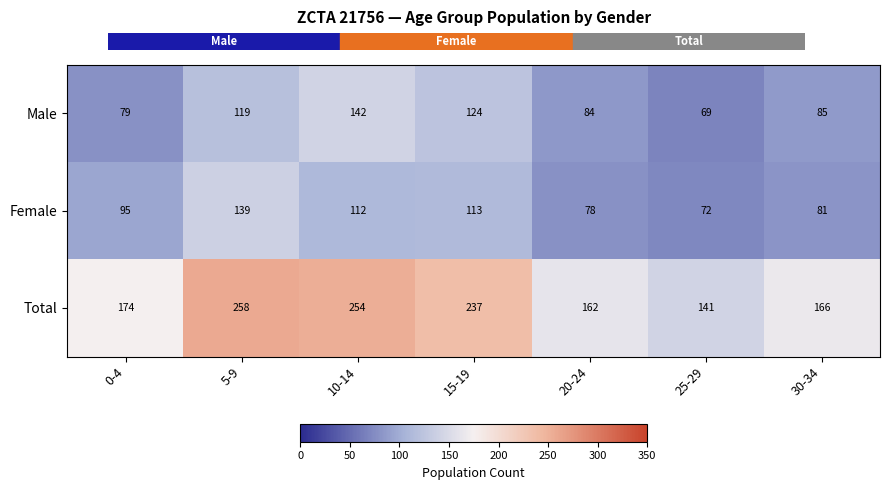

What value does the Total series have at 20-24, to the nearest 50?

150